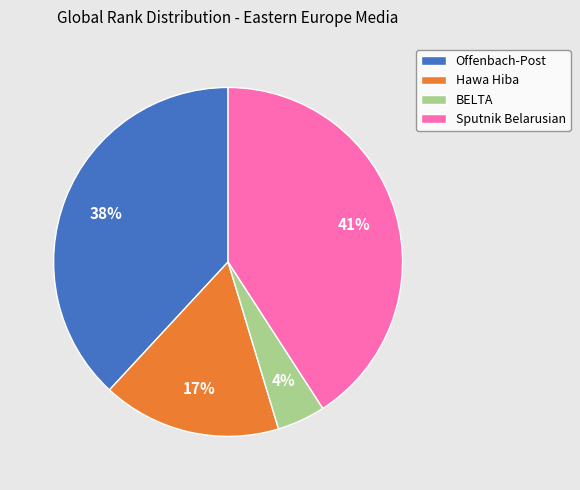

Count the number of slices in the pie.

4